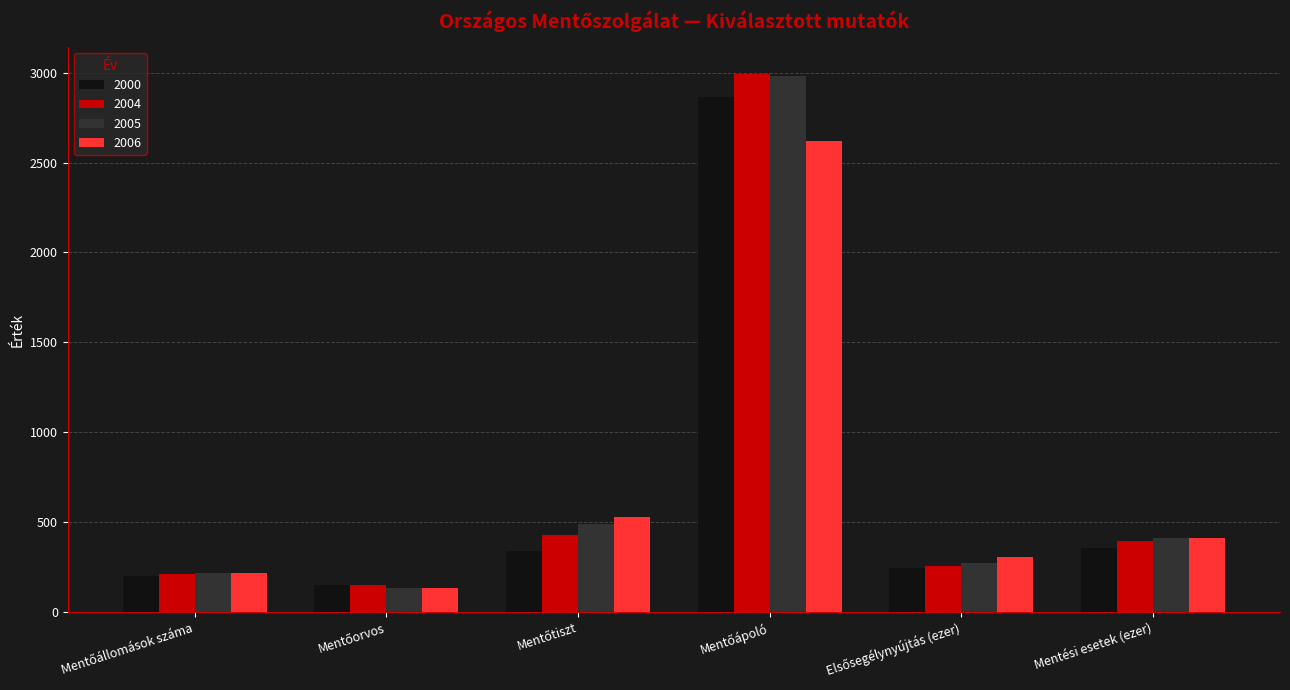

Which series has the widest spread of values?

2005